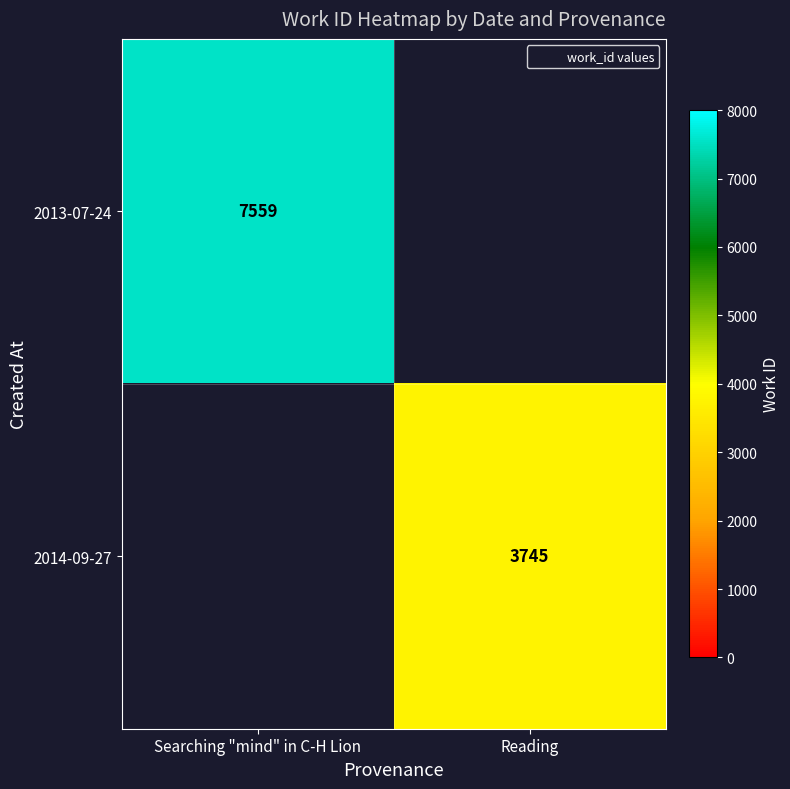

What is the total value across all series at Reading?

3745